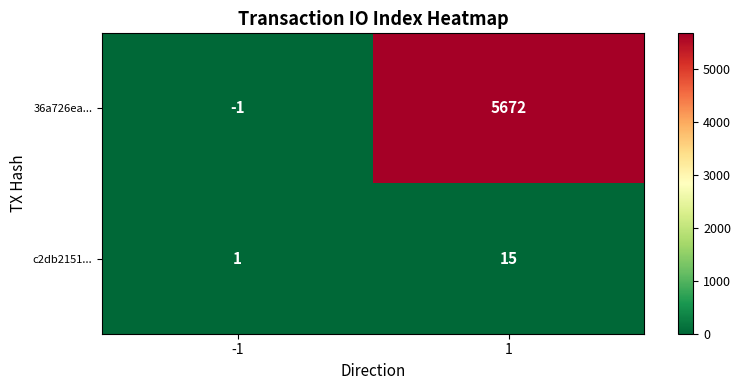

Reading right to left, extract all data points from this chart.

36a726ea...: 1=5672	-1=-1
c2db2151...: 1=15	-1=1